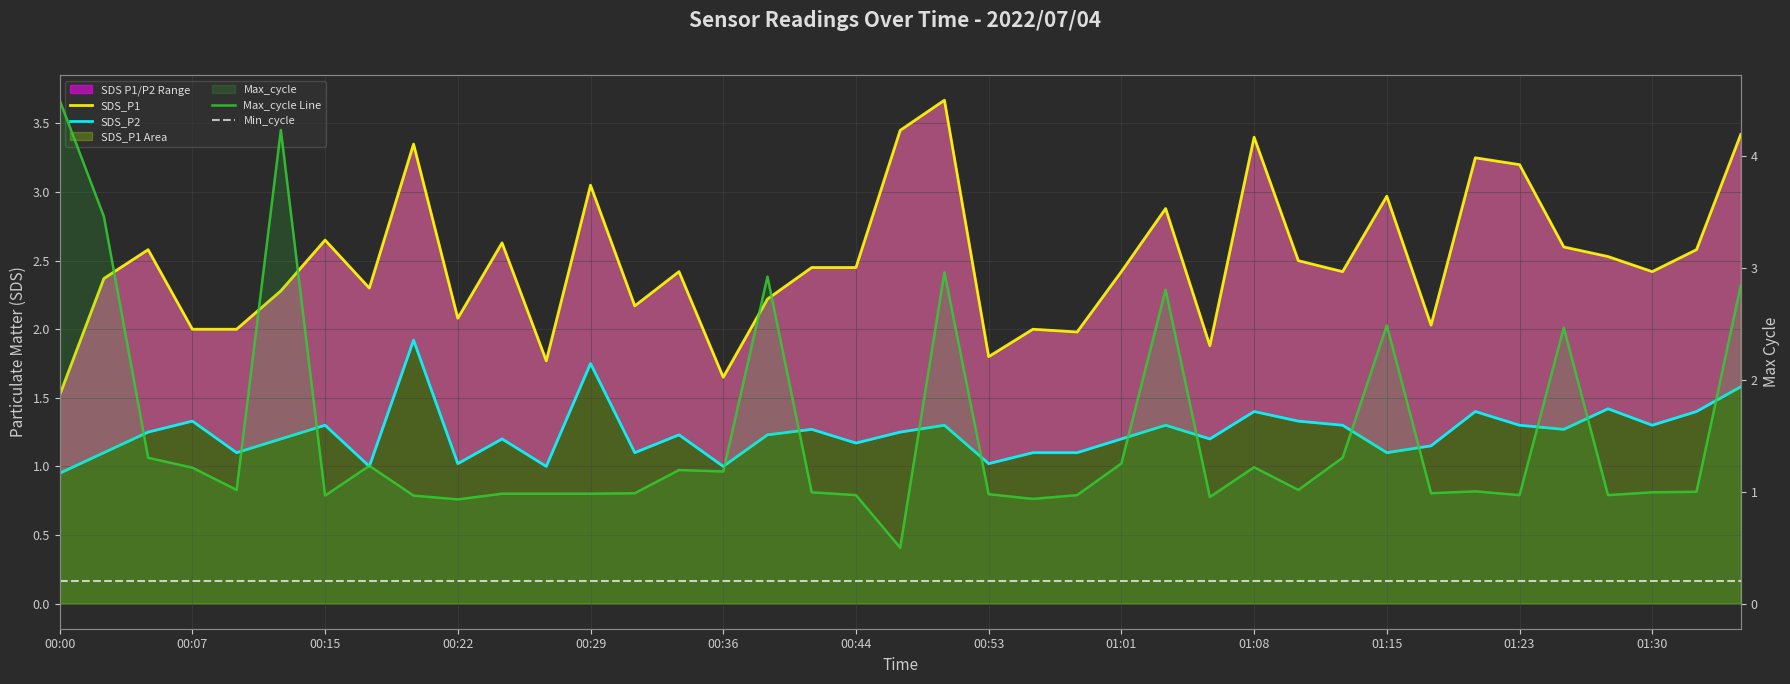

What is the difference between the maximum and minimum values in the SDS_P2 series?

1.0